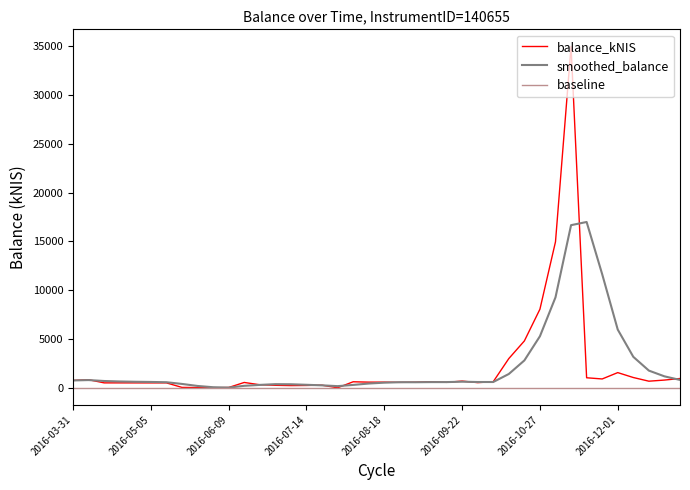

Which series has the widest spread of values?

balance_kNIS